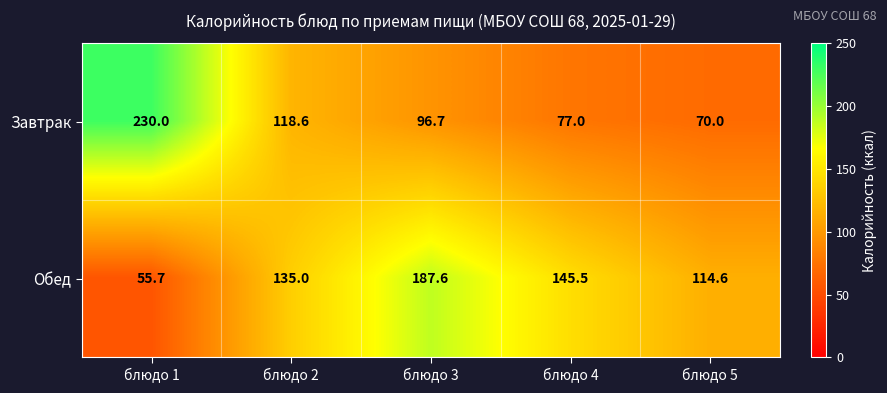

What is the sum of the Обед values at блюдо 3 and блюдо 4?

333.1